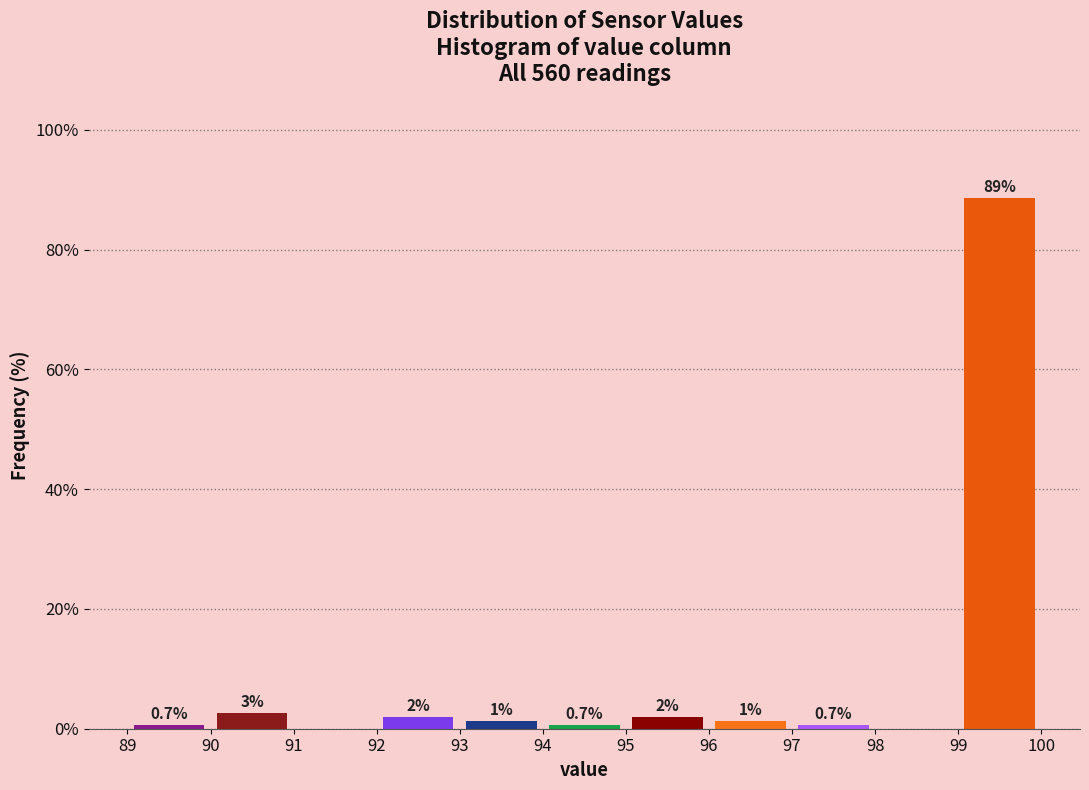

Over which range of the x-axis is the bar tallest?

99 to 100